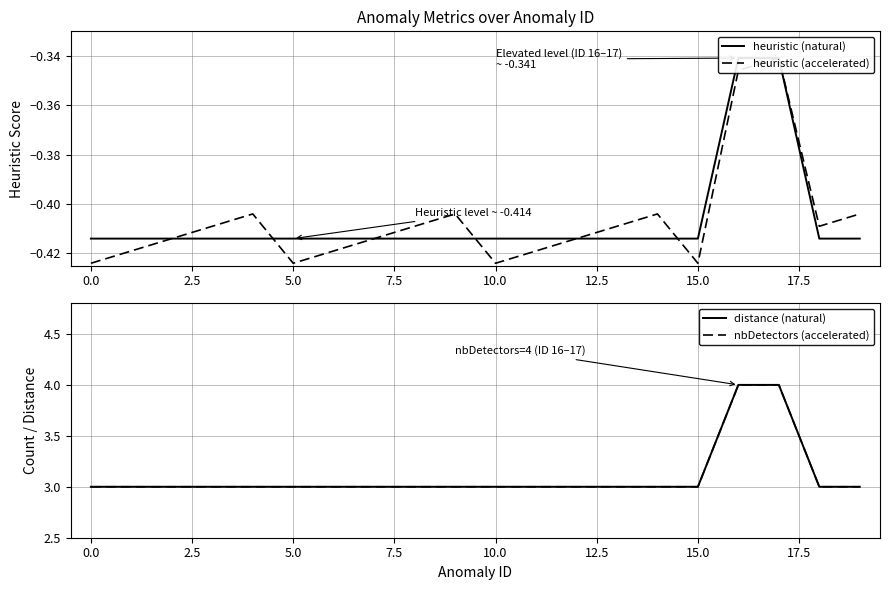

What is the value of the heuristic (natural) point at the 15th from the left?

-0.4